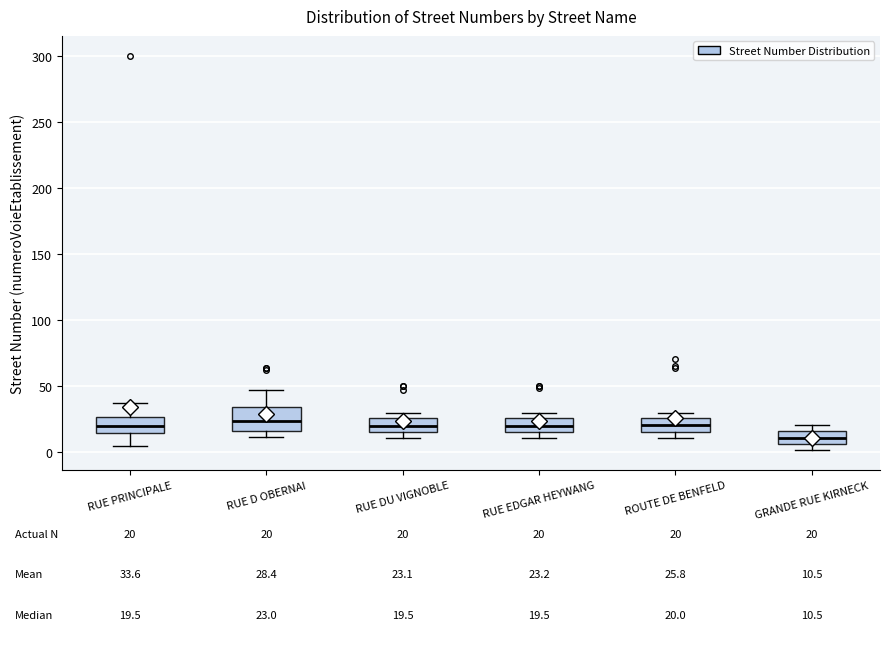

Comparing the boxes themselves (not the whiskers), which one is the tallest?

RUE D OBERNAI